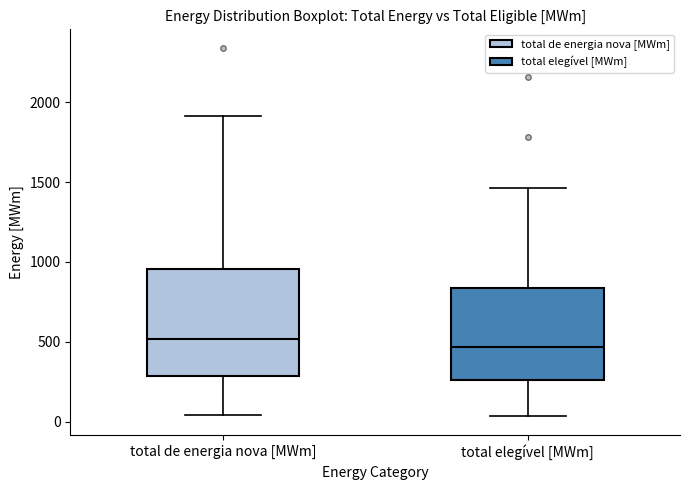

Reading left to right, transcribe this box plot: for each box, give where its median line is, the range the box spans, and where its two whiskers end, as read against the y-axis. The values are not printed on the chart, so give them approximately, as read against the axis.

total de energia nova [MWm]: median 500, box 300 to 950, whiskers 50 to 1900
total elegível [MWm]: median 450, box 250 to 850, whiskers 50 to 1450